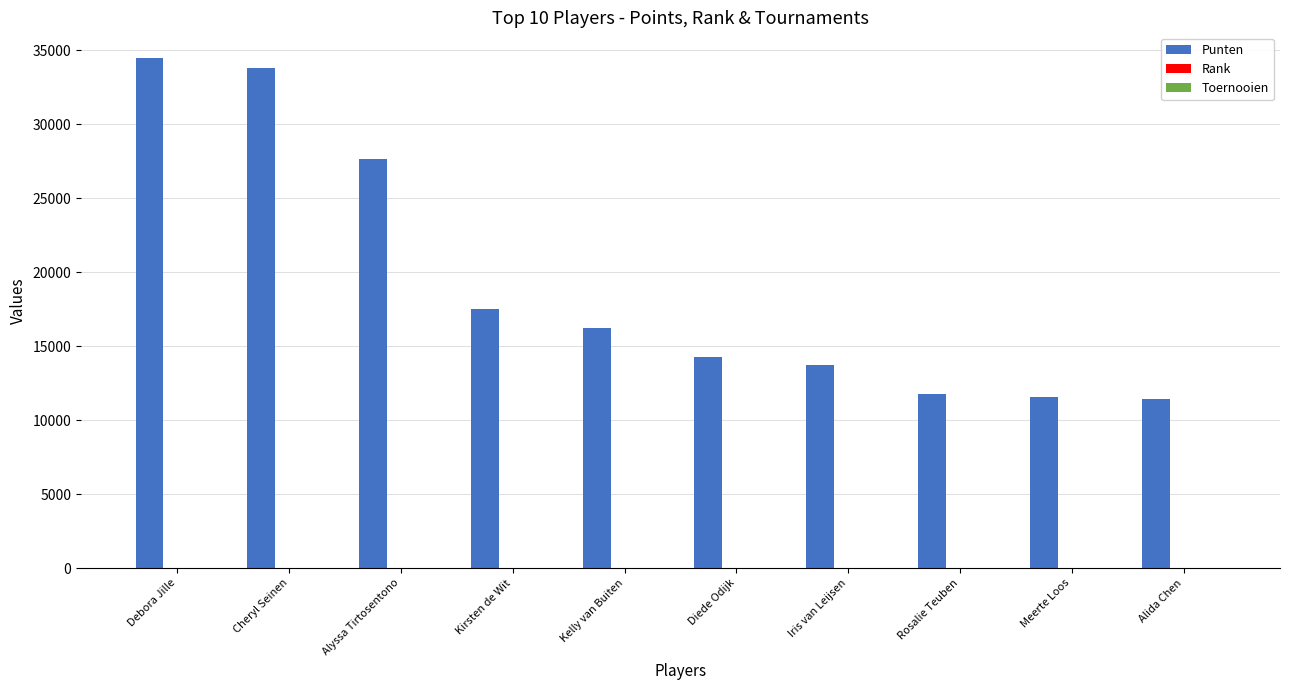

Which series has the largest range (max minus min)?

Punten